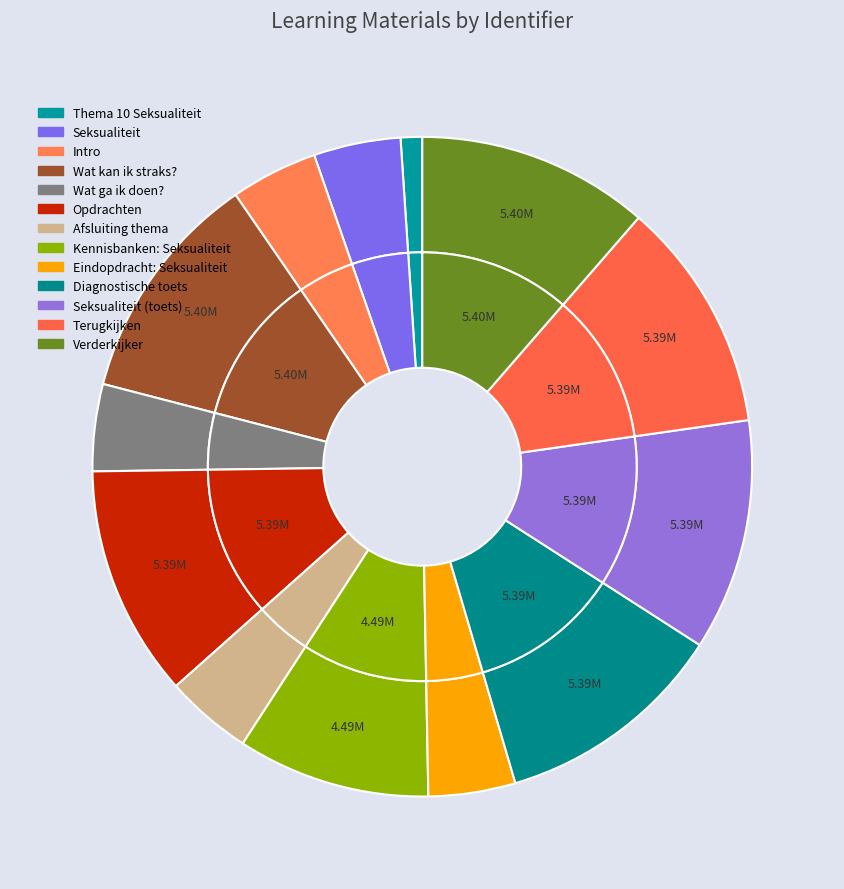

What is the total percentage of Kennisbanken: Seksualiteit and Afsluiting thema?

13.9%